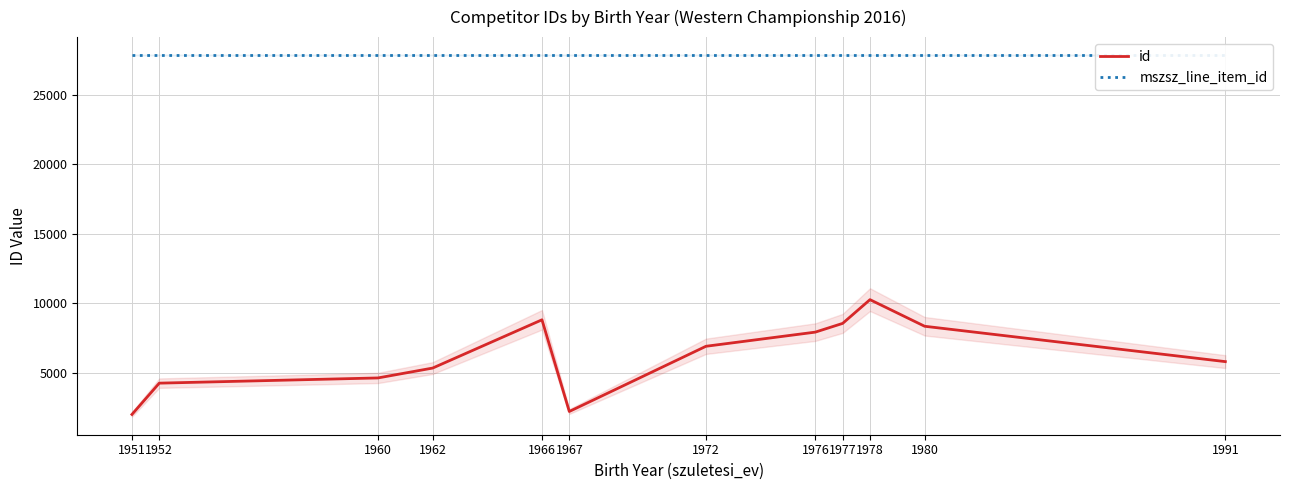

Rank the series by their average value, from highest to lowest.

mszsz_line_item_id, id